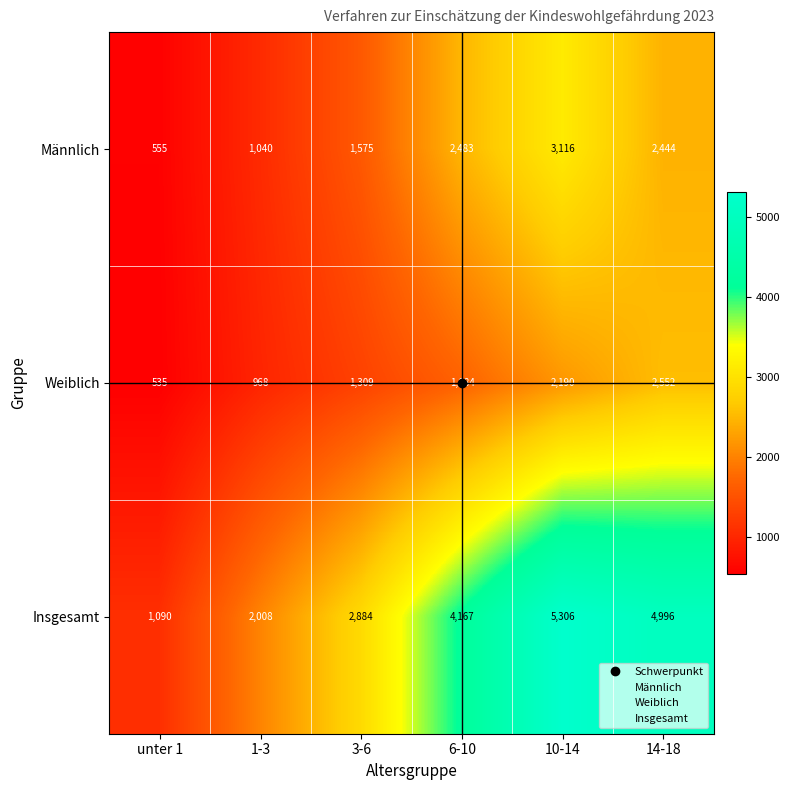

Which series has the widest spread of values?

Insgesamt